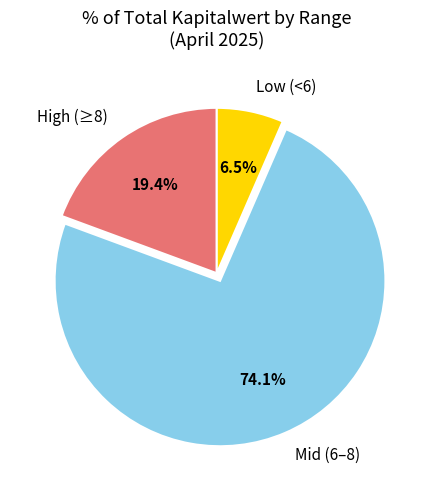

Is the sum of Mid (6–8) and Low (<6) greater than half?

Yes